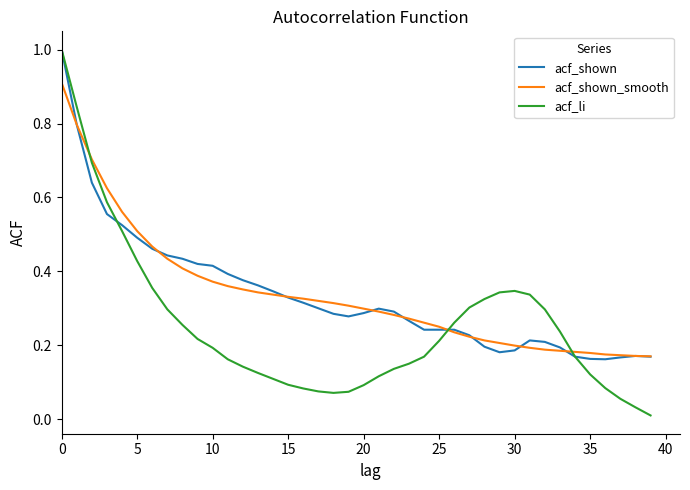

Which series has the widest spread of values?

acf_li